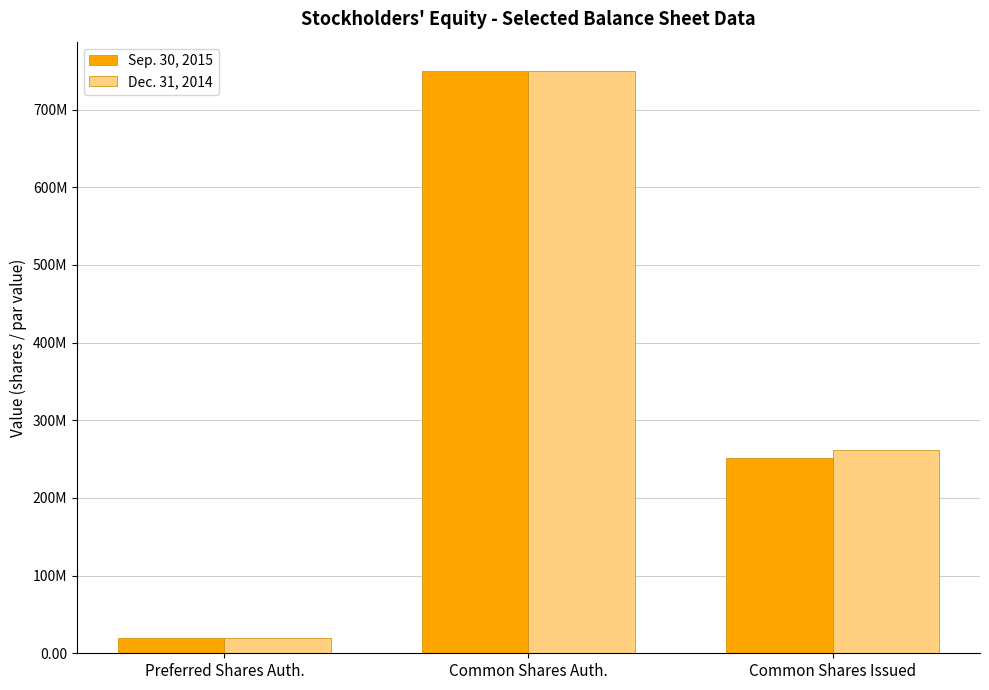

At which category is the sum across all series the highest?

Common Shares Auth.